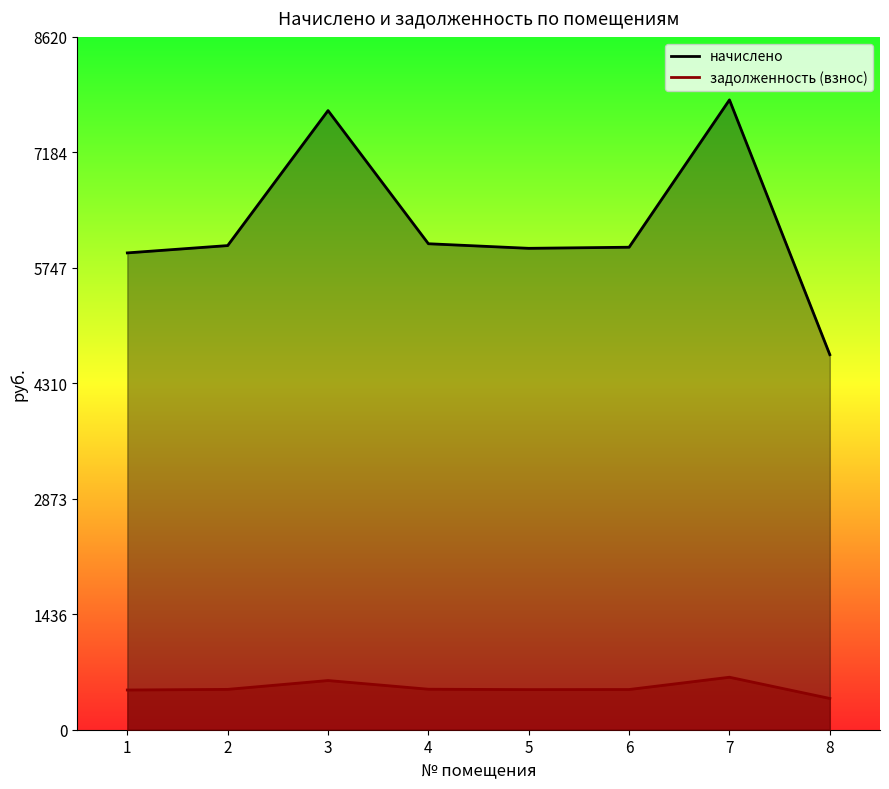

Which series has the largest range (max minus min)?

начислено